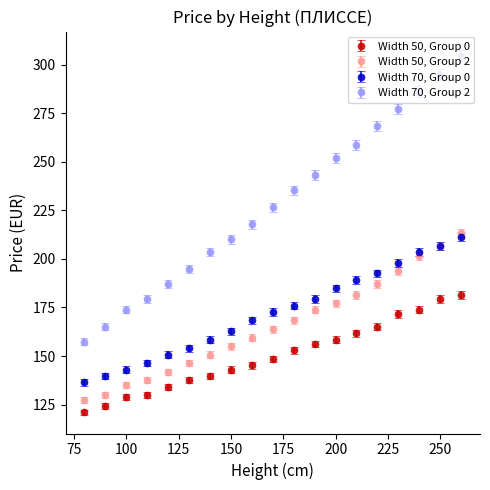

Which series has the largest range (max minus min)?

Width 70, Group 2